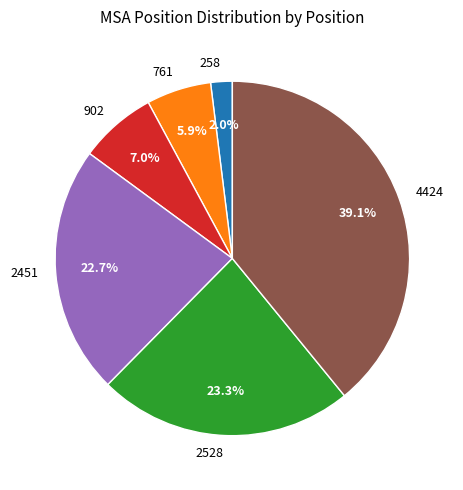

The 761 slice represents 16% of the pie. True or false?

False